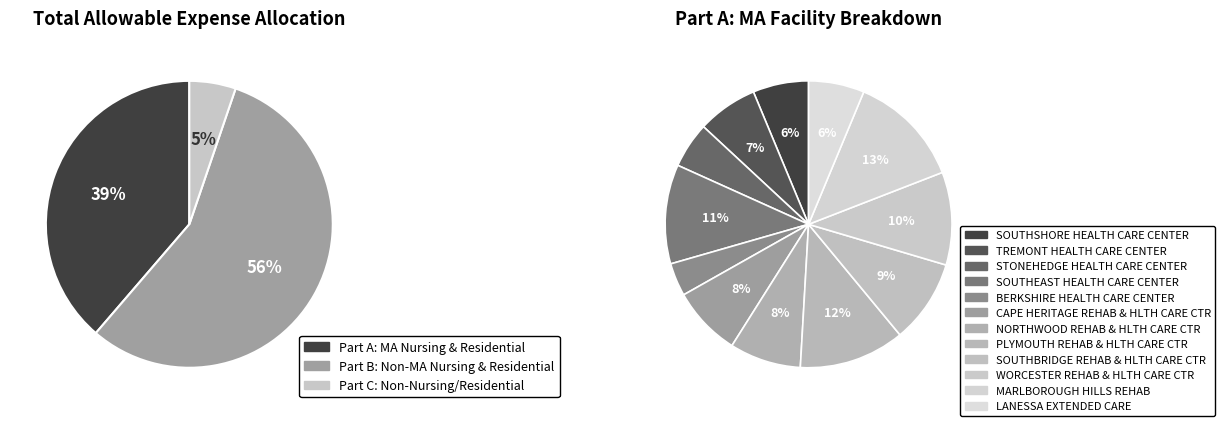

Which category has the biggest portion of the pie?

MARLBOROUGH HILLS REHAB & HEALTH CARE